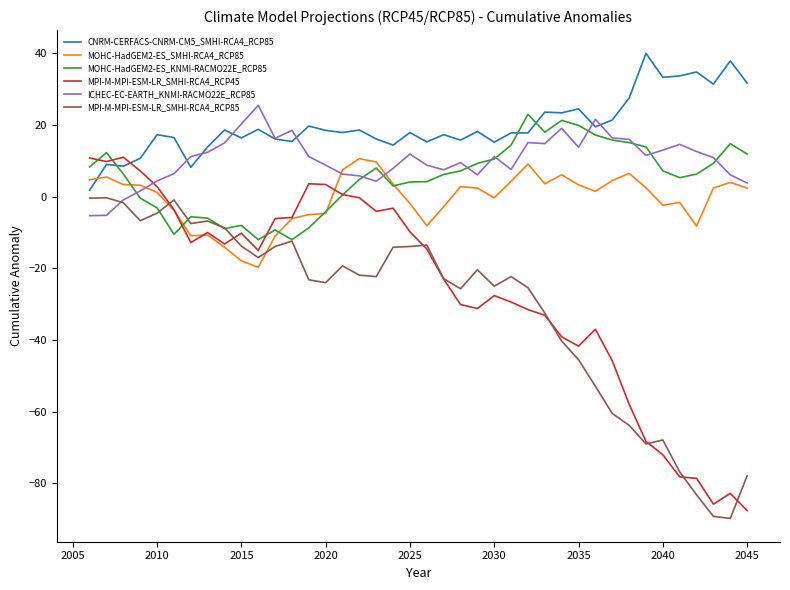

What is the smallest value displayed?

-89.8